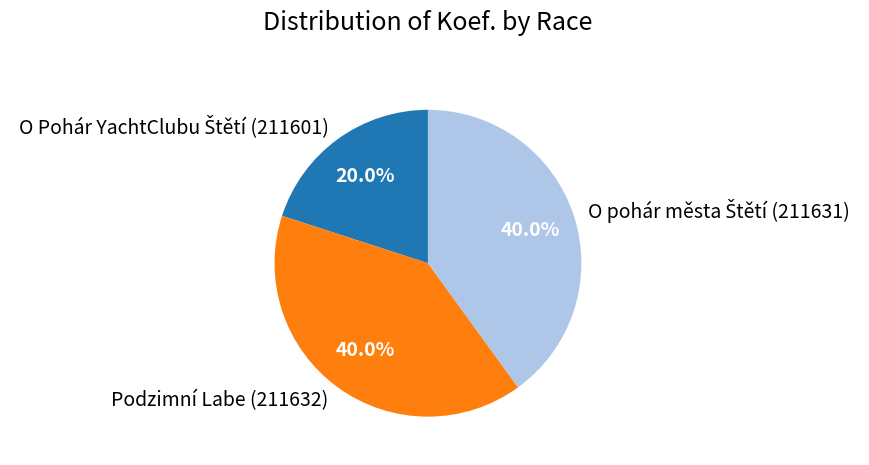

Is there a majority slice in this chart?

No